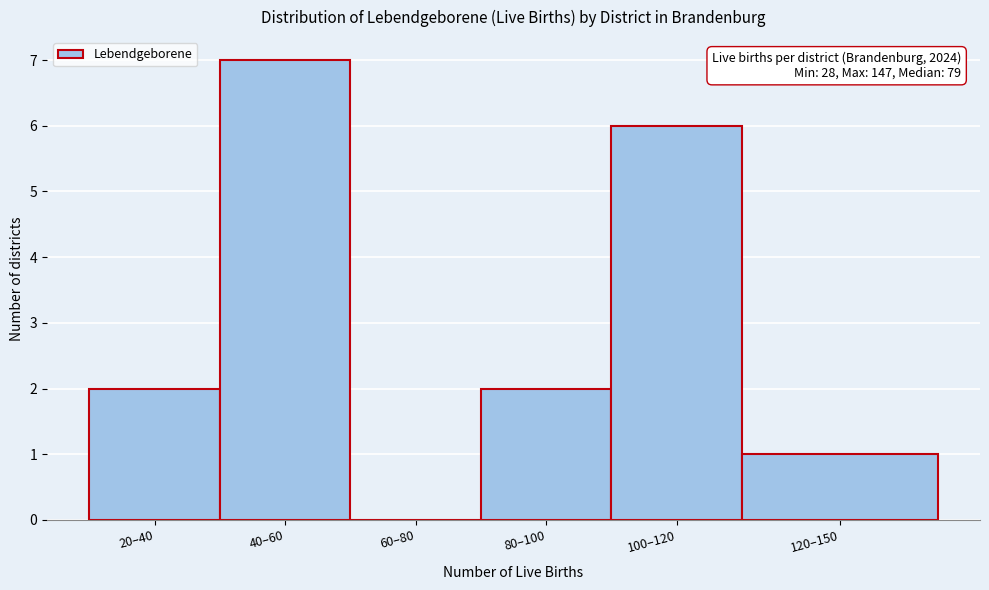

Reading left to right, what are all the values shown in this chart?

20–40=2	40–60=7	60–80=0	80–100=2	100–120=6	120–150=1